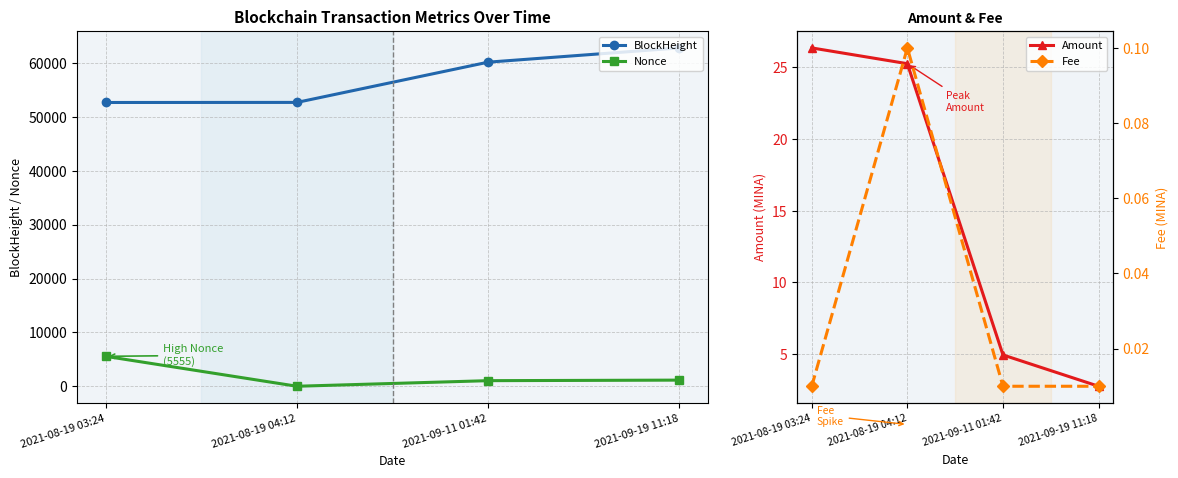

Reading left to right, transcribe all the data shown in this chart.

BlockHeight: 2021-08-19 03:24=52675.0	2021-08-19 04:12=52689.0	2021-09-11 01:42=60160.0	2021-09-19 11:18=62804.0
Nonce: 2021-08-19 03:24=5555.0	2021-08-19 04:12=0.0	2021-09-11 01:42=1038.0	2021-09-19 11:18=1139.0
Amount: 2021-08-19 03:24=26.3	2021-08-19 04:12=25.2	2021-09-11 01:42=4.9	2021-09-19 11:18=2.8
Fee: 2021-08-19 03:24=0.0	2021-08-19 04:12=0.1	2021-09-11 01:42=0.0	2021-09-19 11:18=0.0